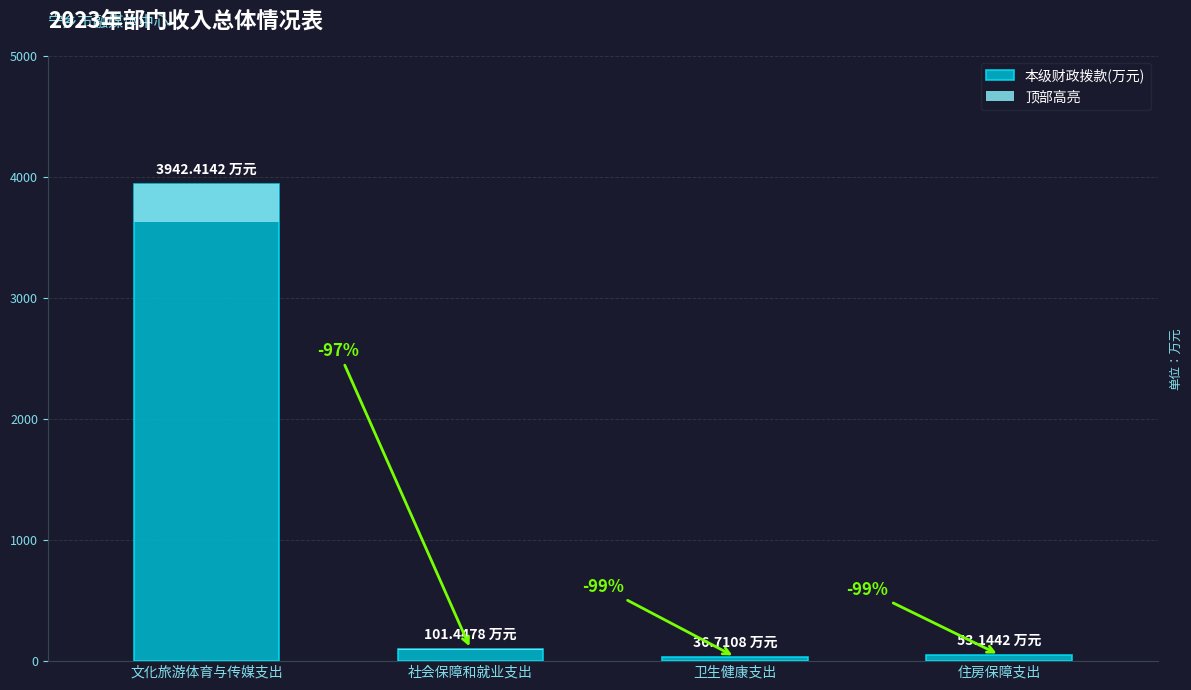

List the labels in order of value, largest first.

文化旅游体育与传媒支出, 社会保障和就业支出, 住房保障支出, 卫生健康支出